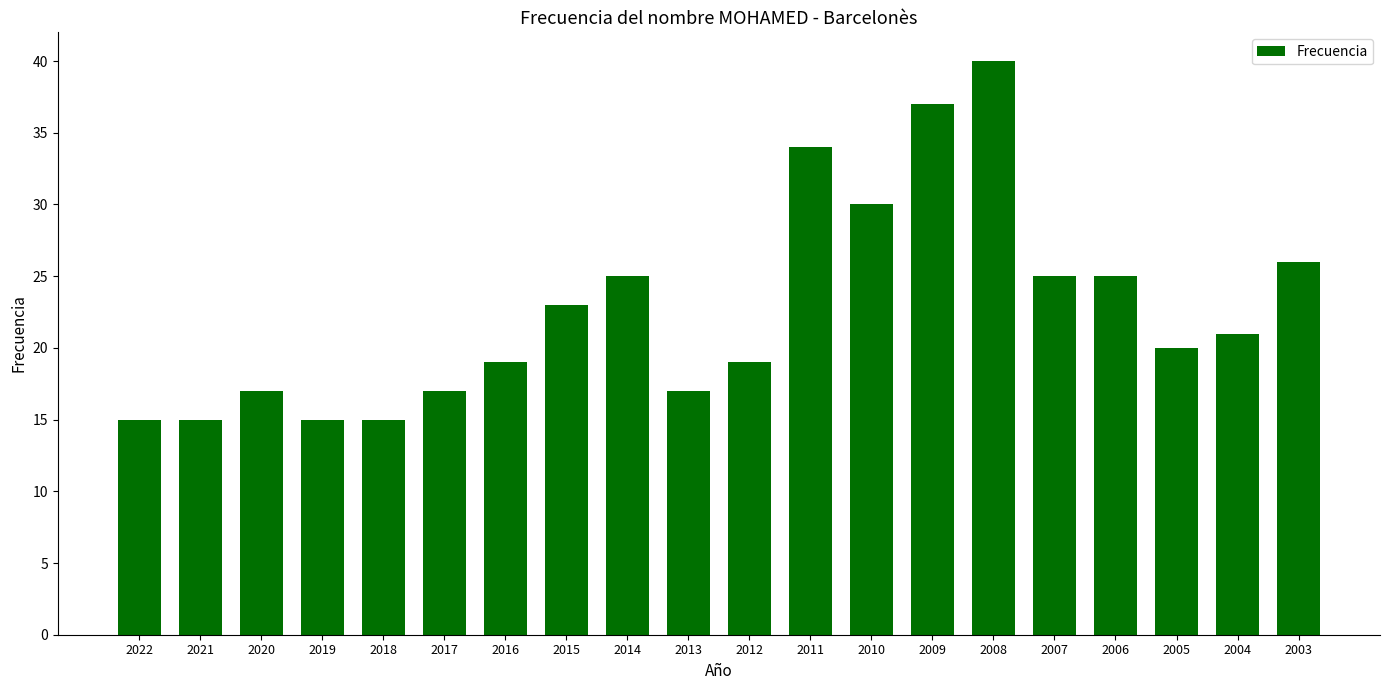

Is it true that the value at 2004 is 21?

True